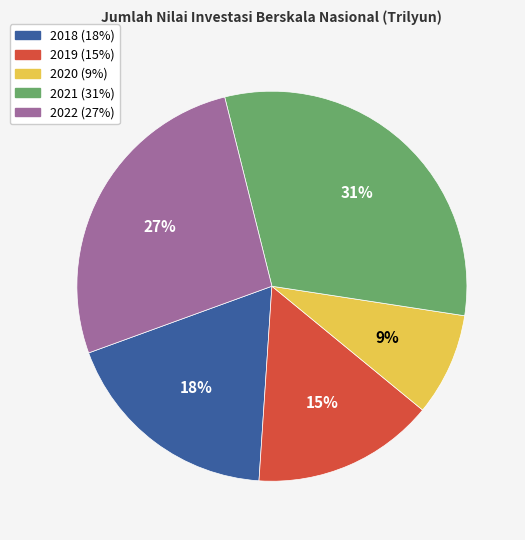

What is the ratio of the value at 2019 to the value at 2022?

0.6